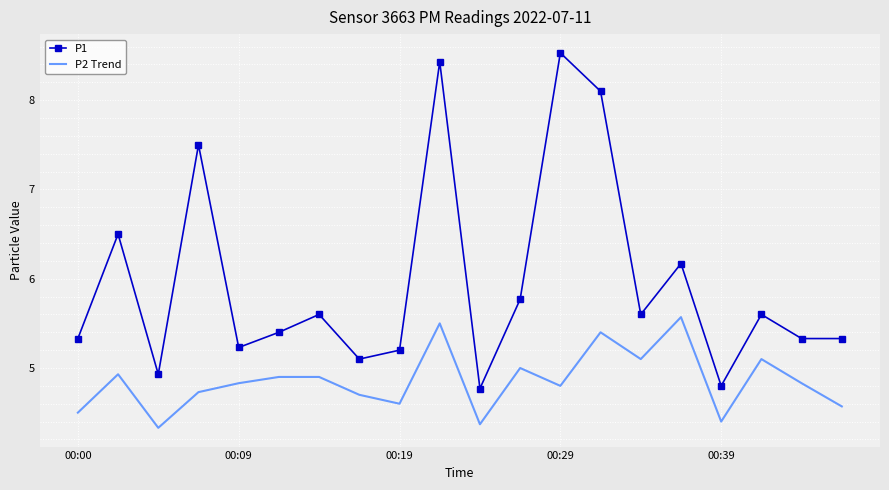

True or false: P2 Trend and P1 intersect in this chart.

False